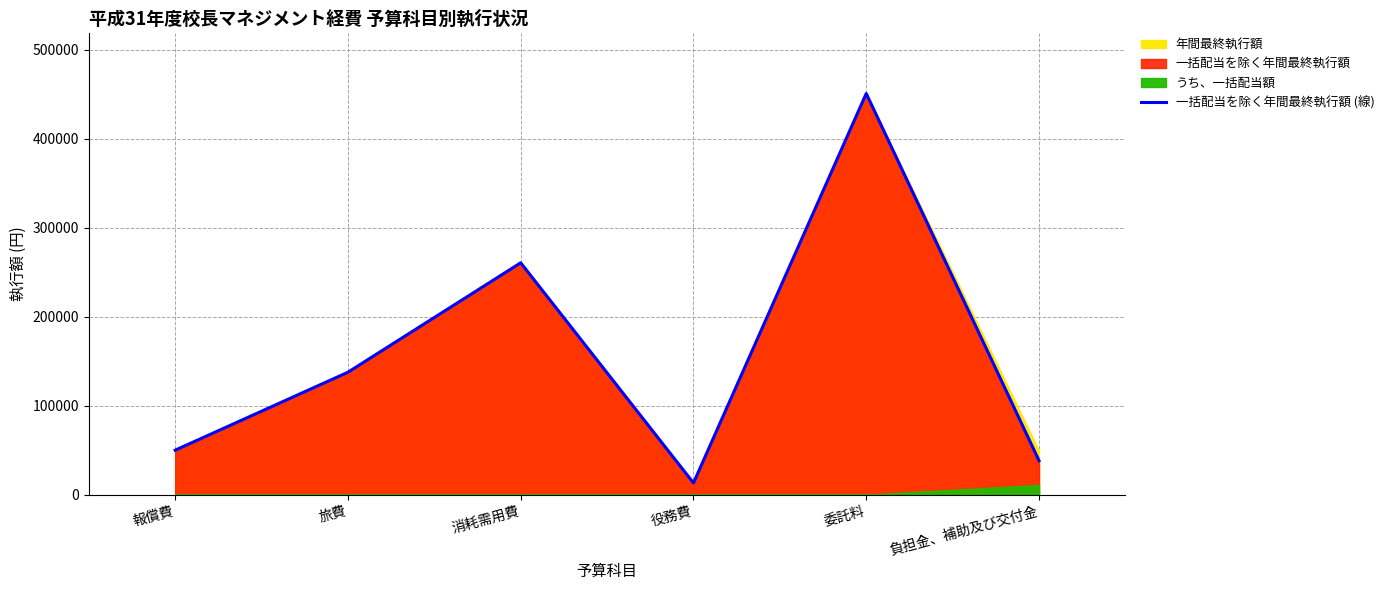

What is the label of the 1st point from the left?

報償費